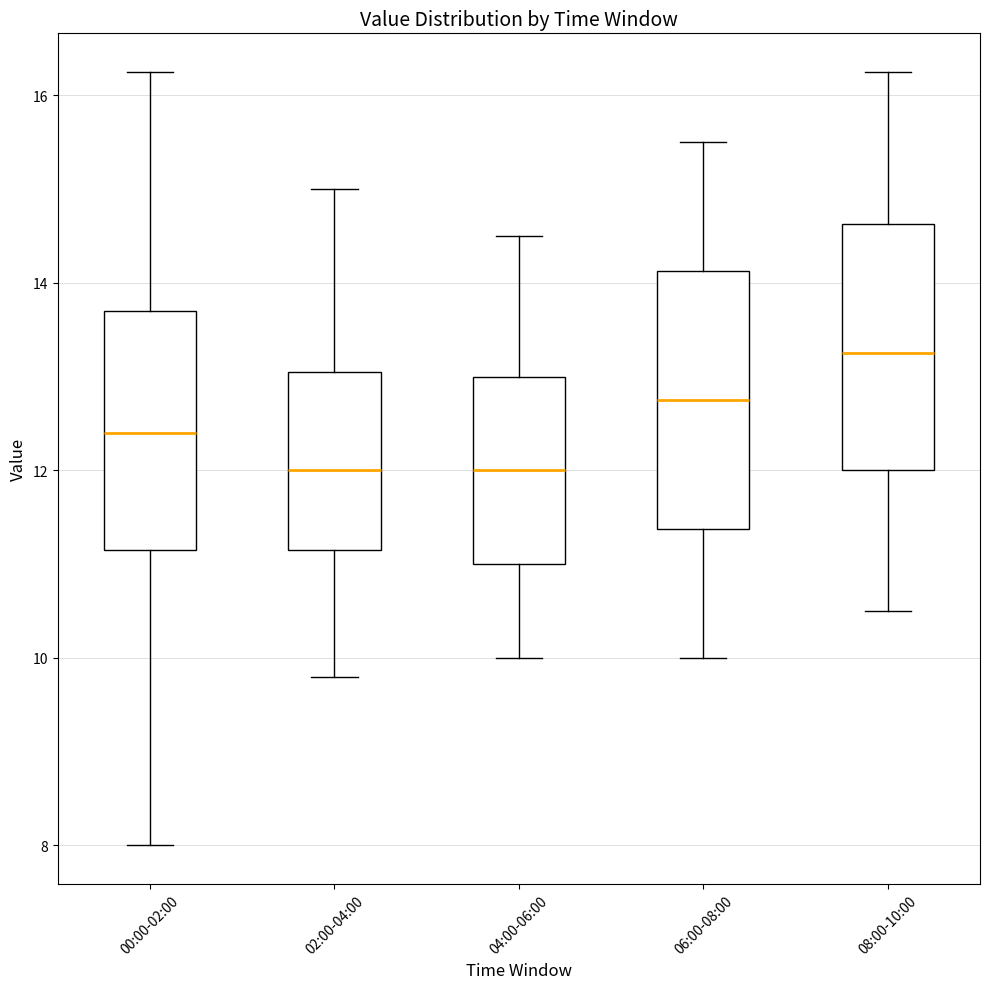

Reading left to right, read every box against the y-axis: the position of its median line, the range the box covers, and the ends of its whiskers. The values are not printed on the chart, so give them approximately, as read against the axis.

00:00-02:00: median 12.4, box 11.2 to 13.8, whiskers 8.0 to 16.2
02:00-04:00: median 12.0, box 11.2 to 13.0, whiskers 9.8 to 15.0
04:00-06:00: median 12.0, box 11.0 to 13.0, whiskers 10.0 to 14.6
06:00-08:00: median 12.8, box 11.4 to 14.2, whiskers 10.0 to 15.6
08:00-10:00: median 13.2, box 12.0 to 14.6, whiskers 10.6 to 16.2